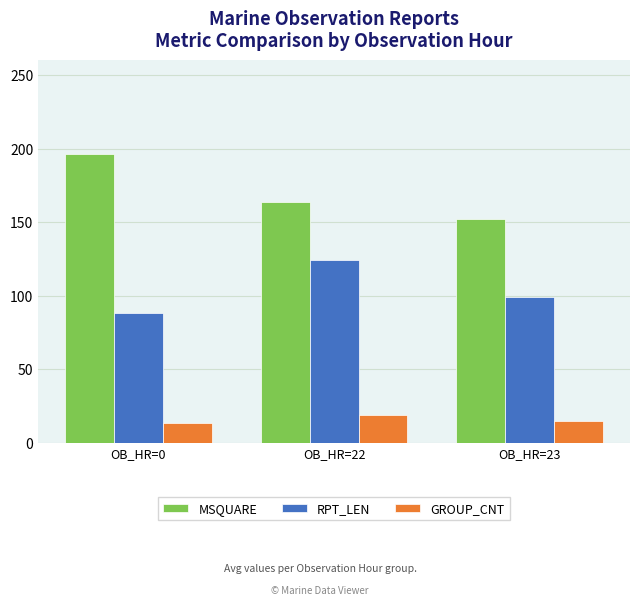

Is it true that RPT_LEN equals 29 at OB_HR=0?

False